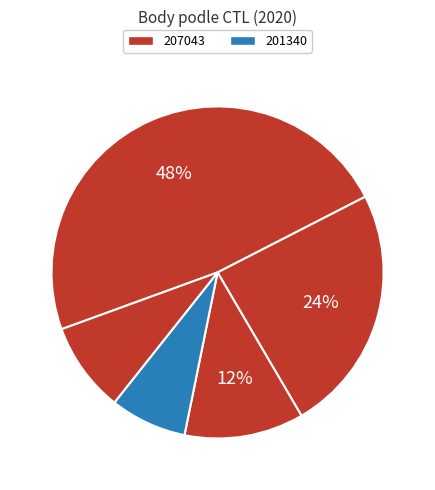

How many segments does this pie chart have?

5